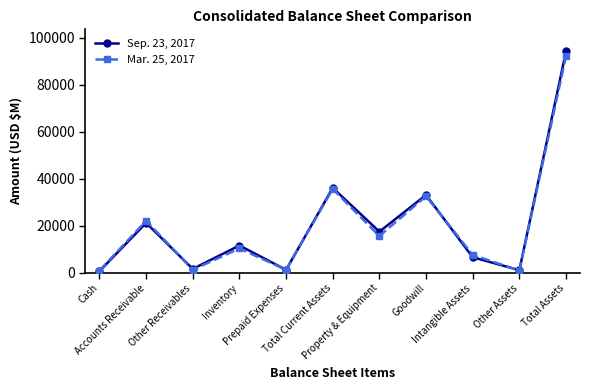

How many interior local peaks does the Mar. 25, 2017 series have?

4